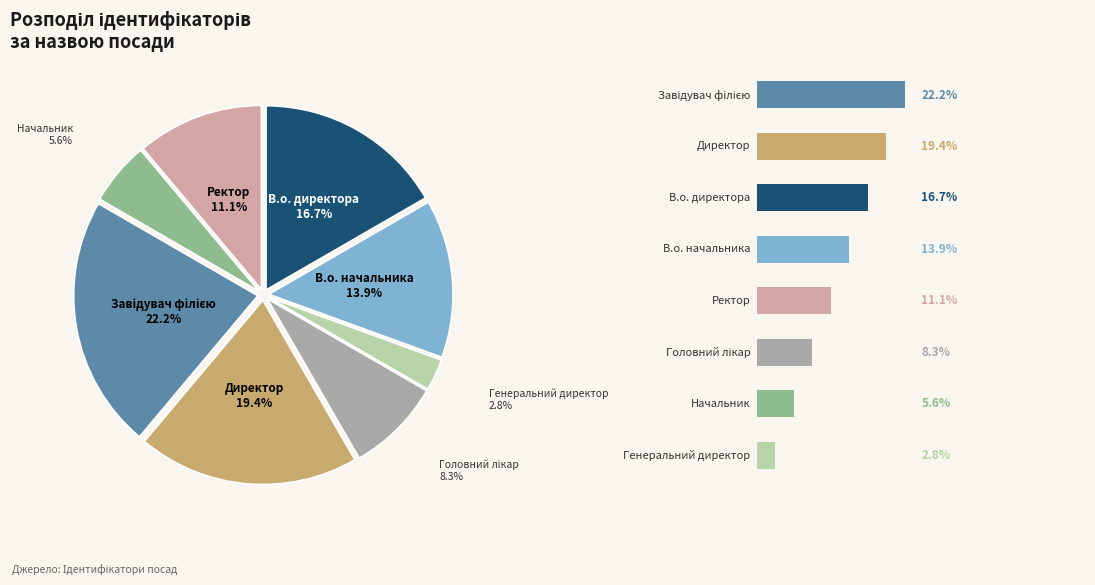

Does any single category account for the majority?

No